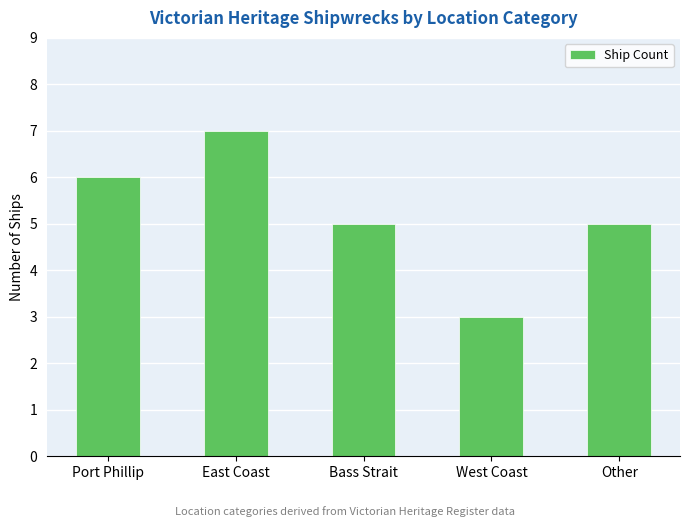

Is it true that the value at Bass Strait is 8?

False